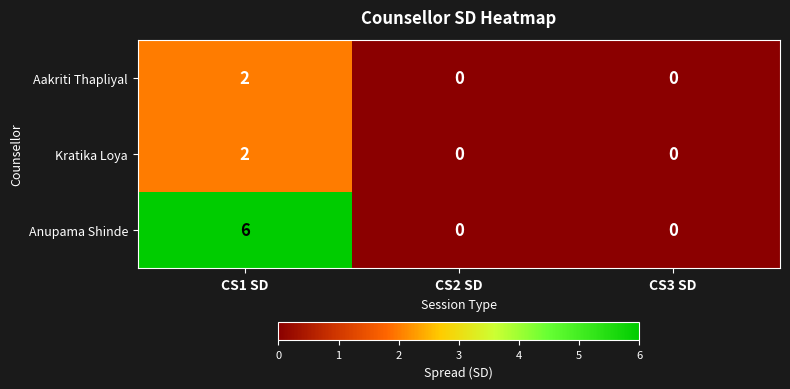

Is it true that Aakriti Thapliyal equals 0 at CS2 SD?

True